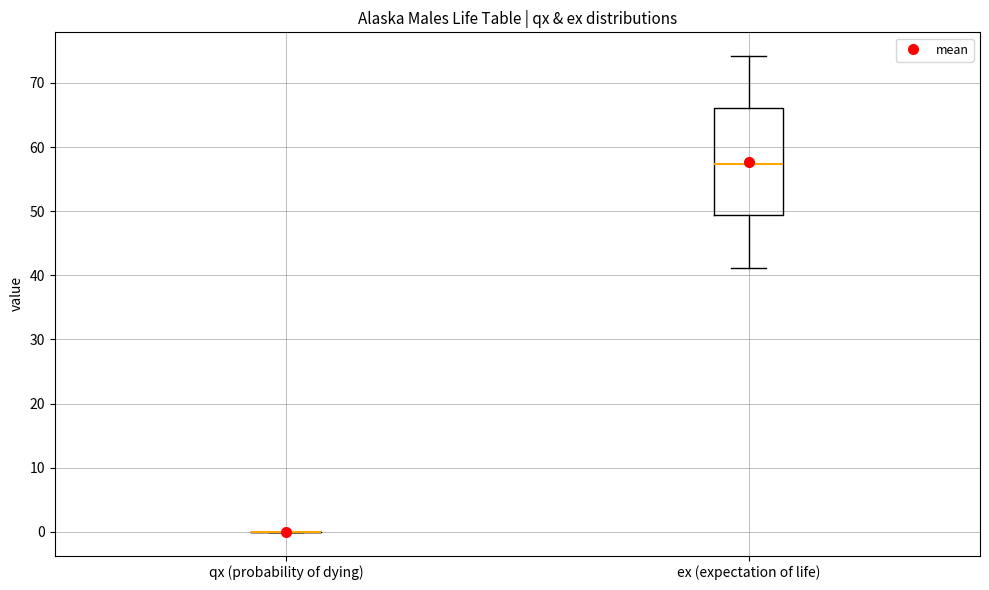

Reading left to right, read every box against the y-axis: the position of its median line, the range the box covers, and the ends of its whiskers. The values are not printed on the chart, so give them approximately, as read against the axis.

qx (probability of dying): box collapsed to a line at 0, whiskers 0 to 0
ex (expectation of life): median 57, box 49 to 66, whiskers 41 to 74